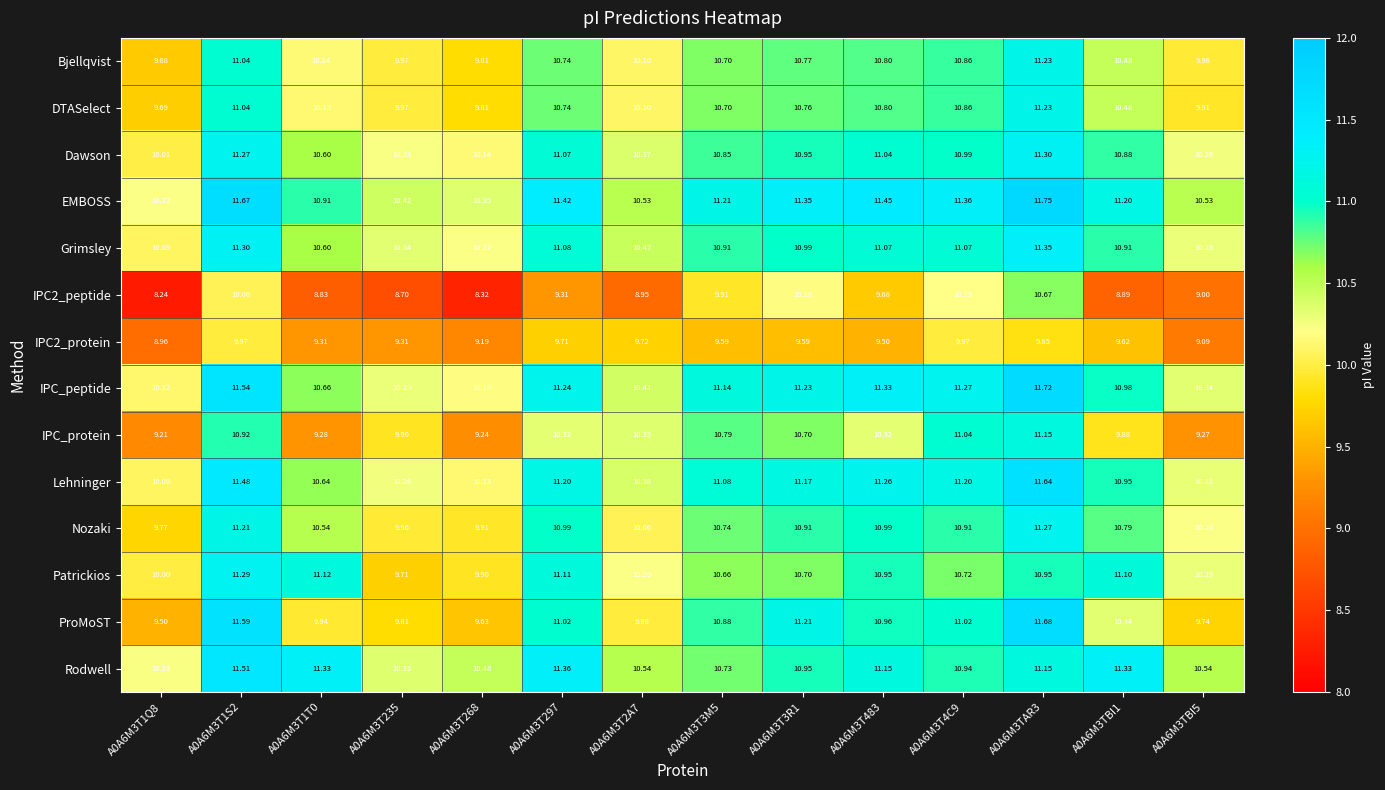

How many categories are shown in the chart?

14